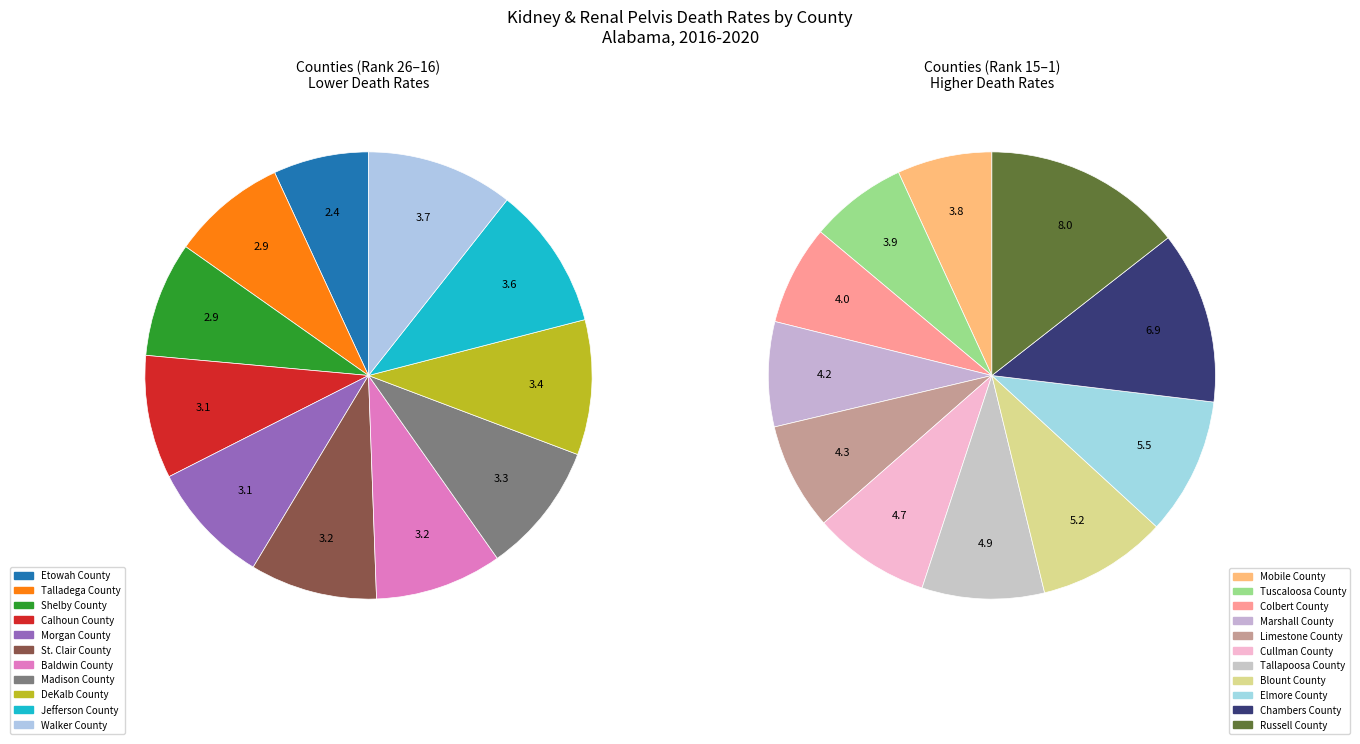

Is it true that Baldwin County is 14% of the pie?

False